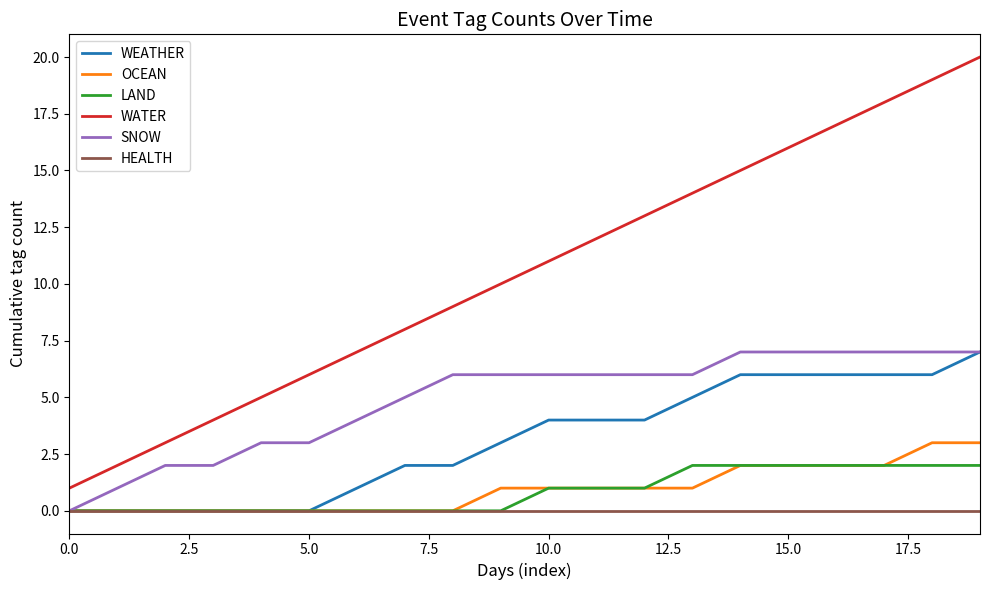

True or false: WATER and SNOW cross at least once.

False